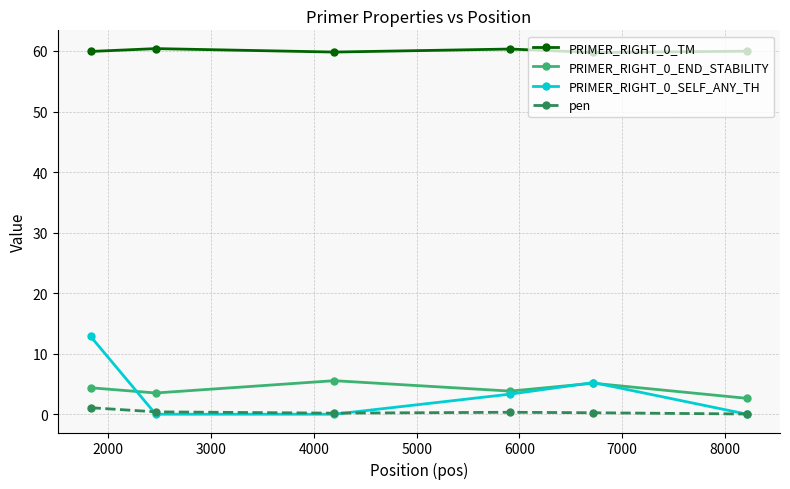

At how many categories does at least one series exceed 59?

6